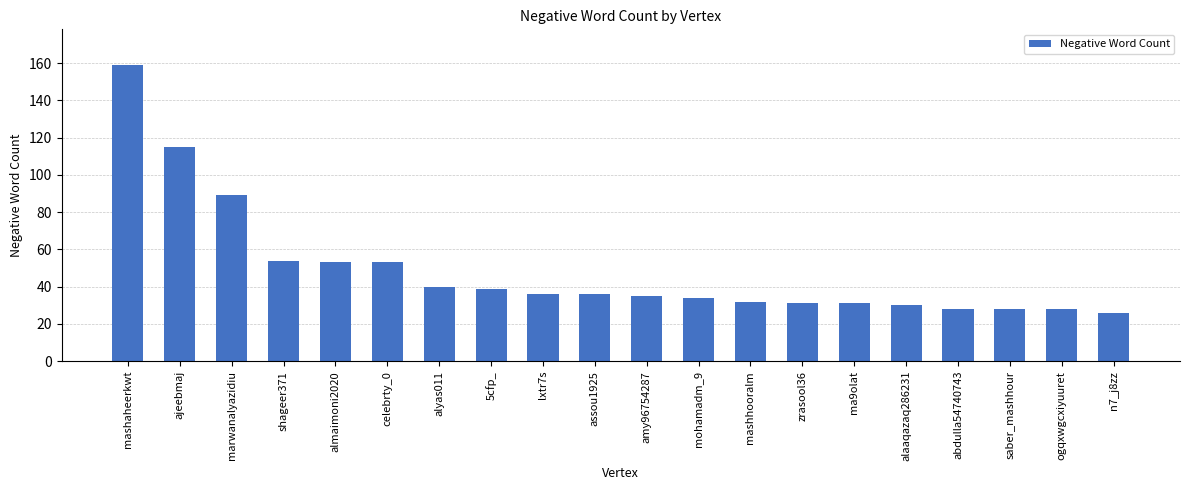

The value at 5cfp_ is 39. True or false?

True